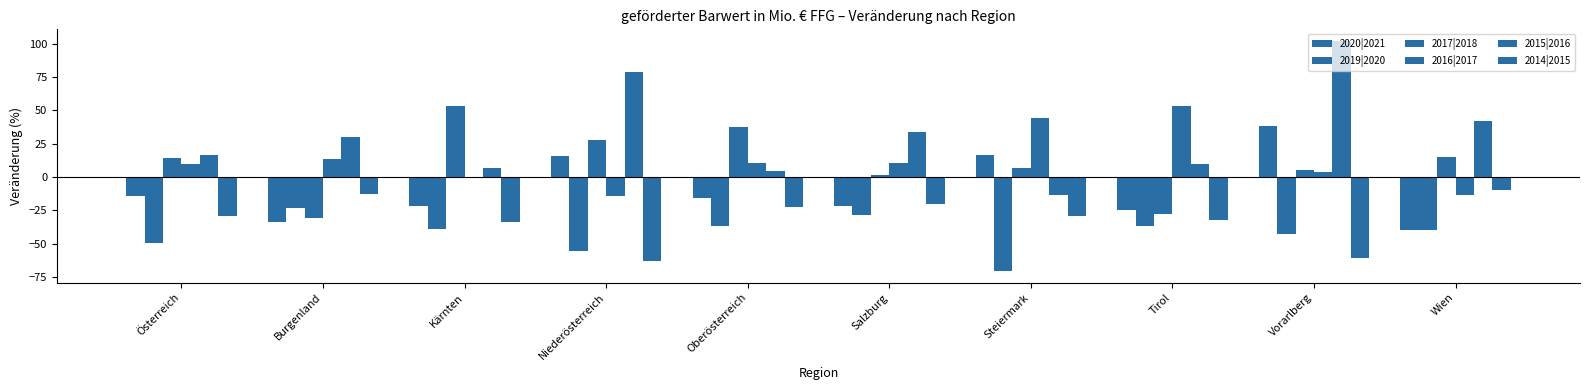

What is the average value of the 2015|2016 series?

30.9